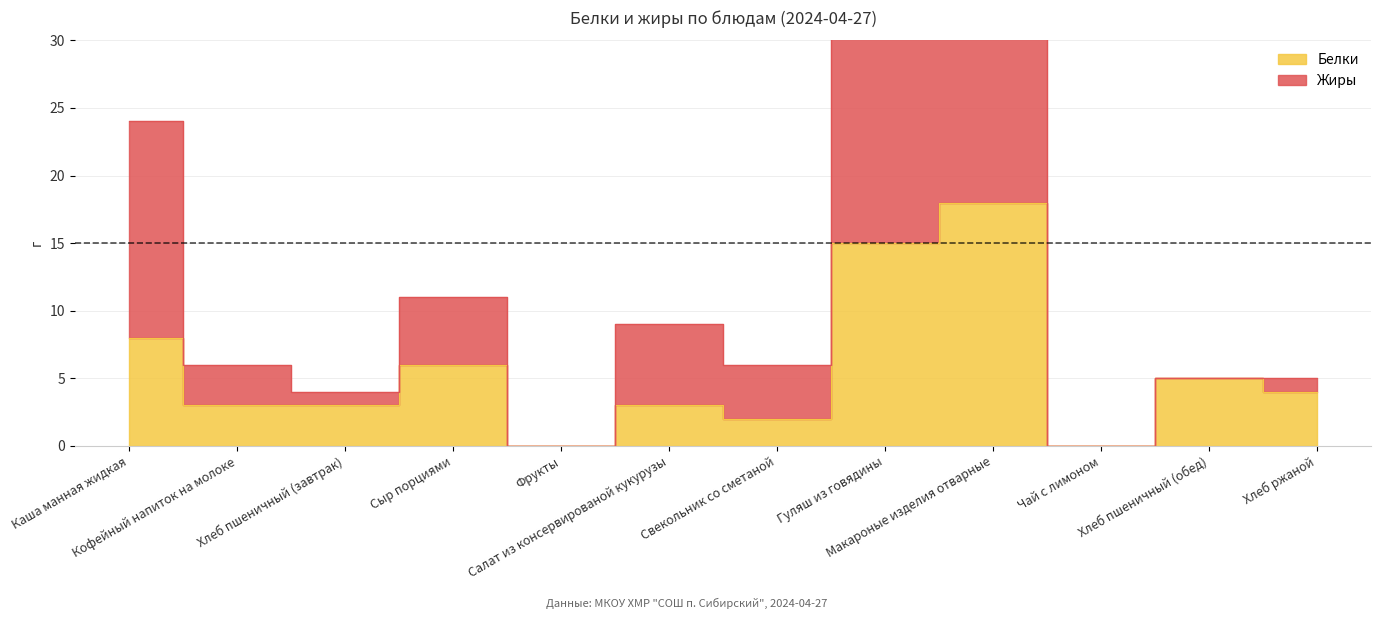

How many values are above zero?

10